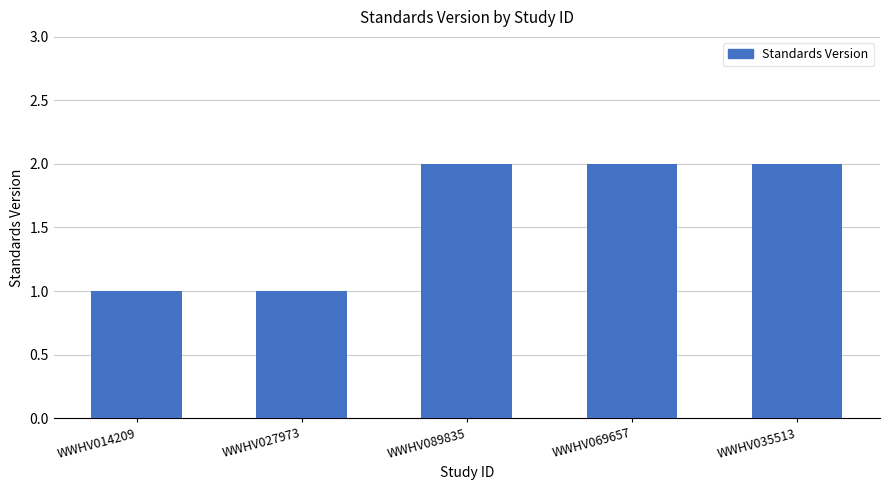

What is the minimum value shown in the chart?

1